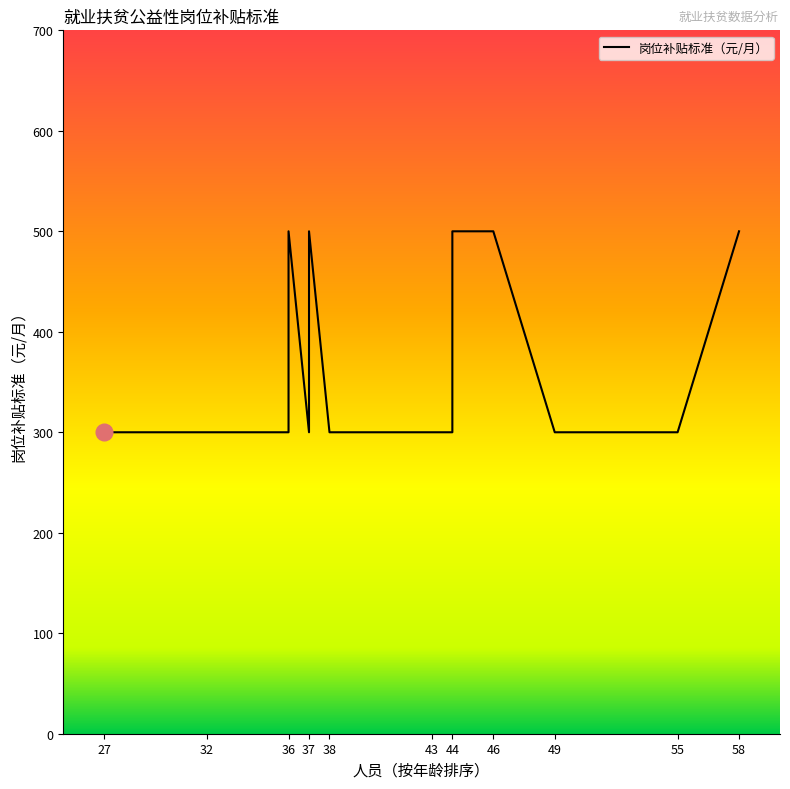

True or false: the data shows 157 at 43.

False